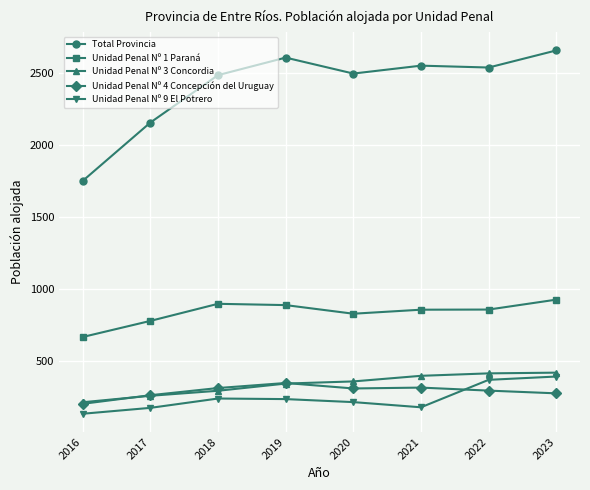

What value does the Unidad Penal Nº 4 Concepción del Uruguay series have at 2023?

273